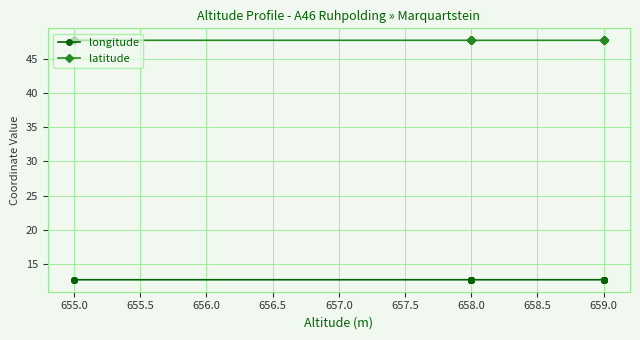

Which series has the largest total across all categories?

latitude